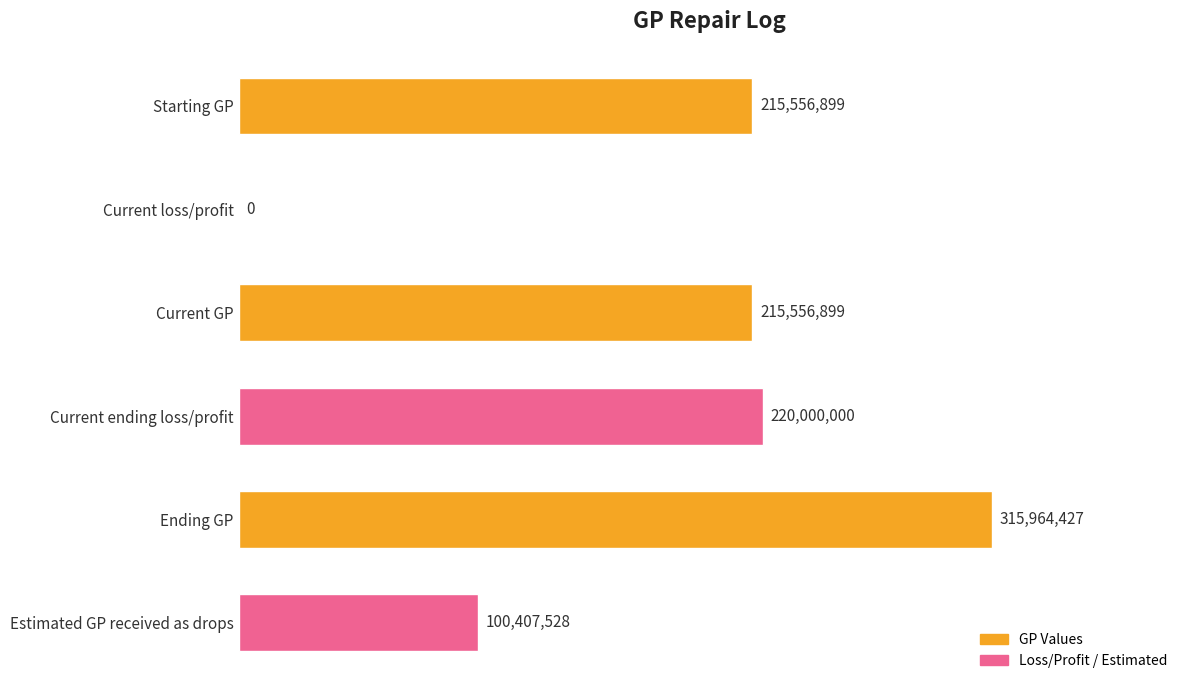

List the labels in order of value, smallest first.

Current loss/profit, Estimated GP received as drops, Starting GP, Current GP, Current ending loss/profit, Ending GP